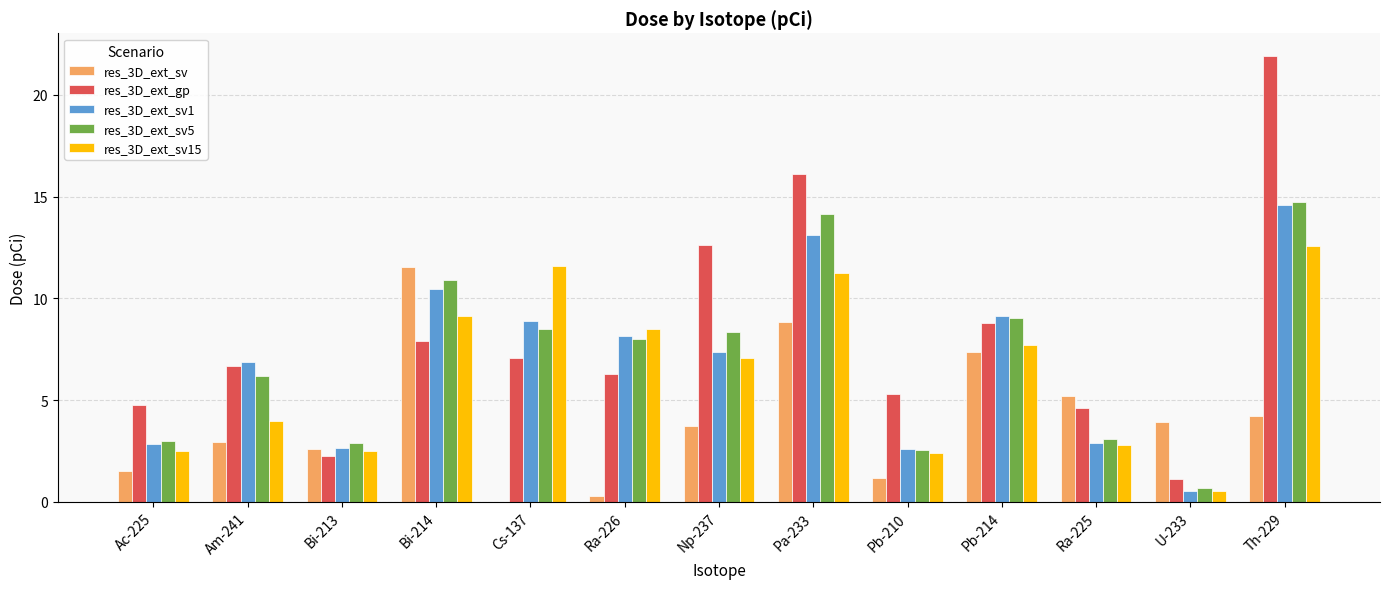

True or false: res_3D_ext_sv1 has a value of 6.9 at Am-241.

True